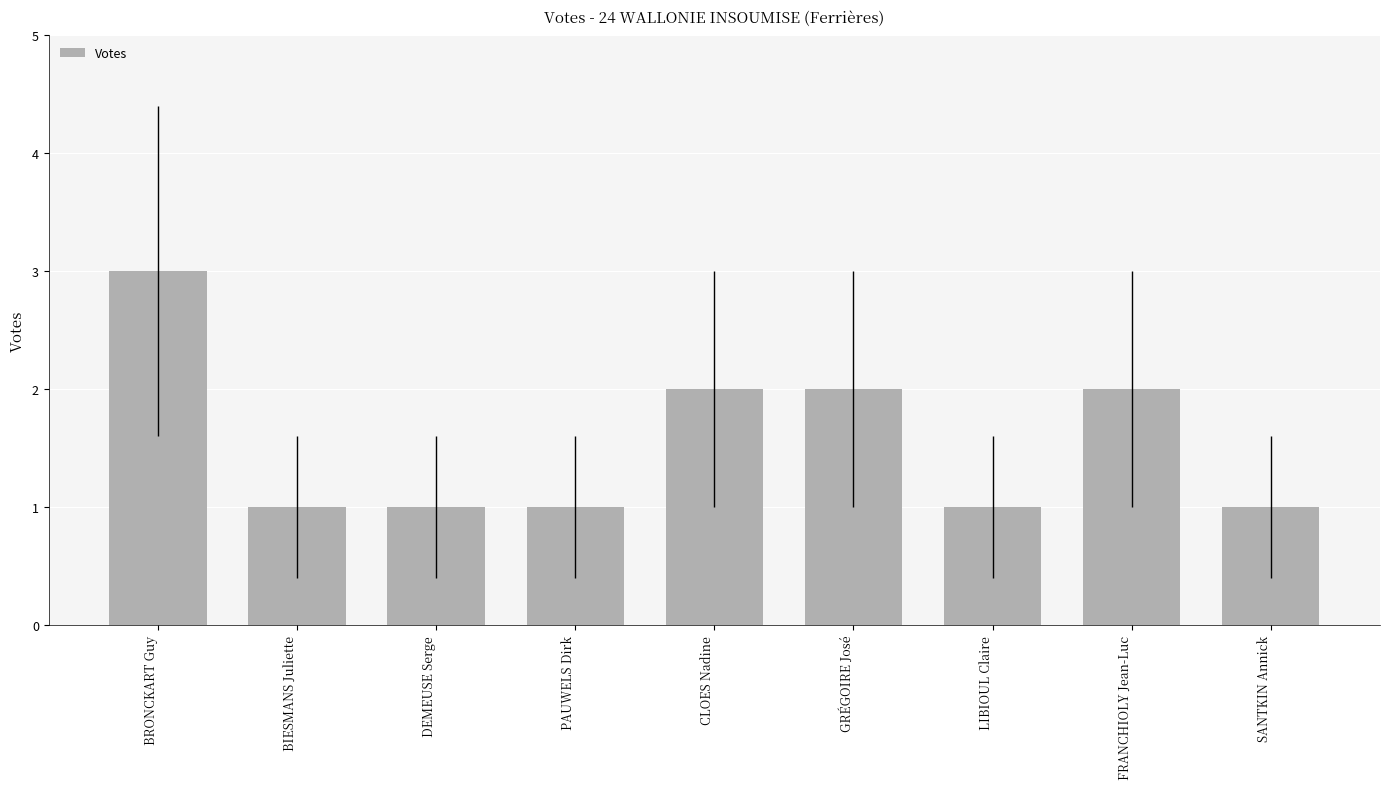

What is the difference between the maximum and minimum values?

2